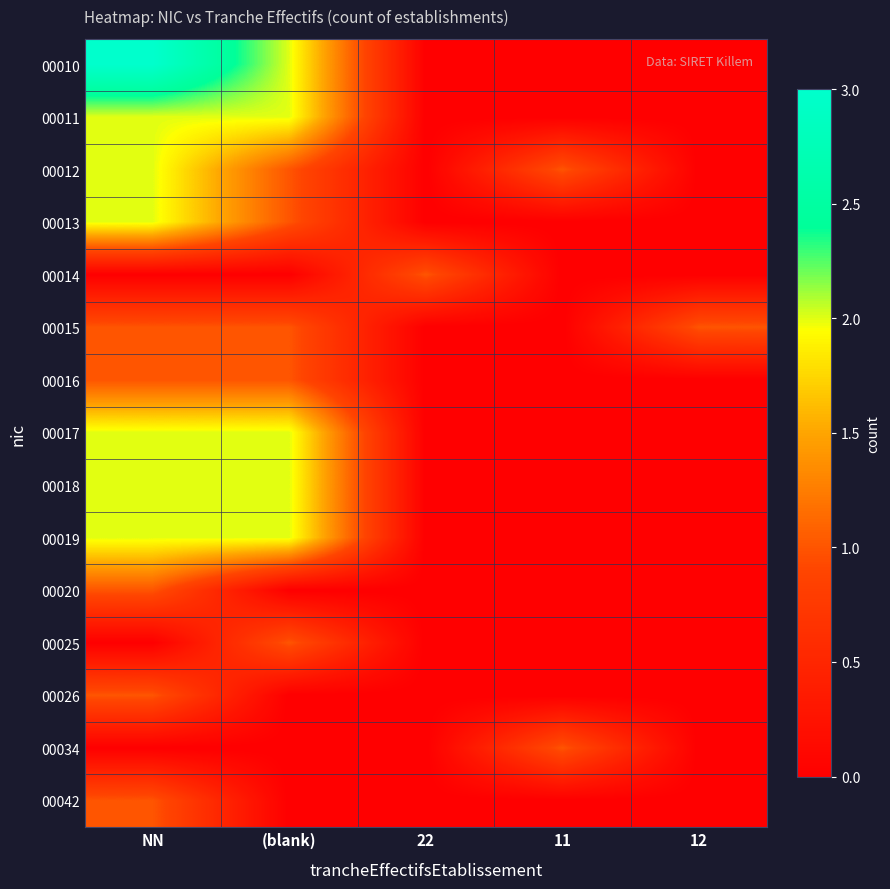

Reading left to right, list all the values displayed in this chart.

00010: NN=3	(blank)=2	22=0	11=0	12=0
00011: NN=2	(blank)=2	22=0	11=0	12=0
00012: NN=2	(blank)=1	22=0	11=1	12=0
00013: NN=2	(blank)=1	22=0	11=0	12=0
00014: NN=0	(blank)=0	22=1	11=0	12=0
00015: NN=1	(blank)=1	22=0	11=0	12=1
00016: NN=1	(blank)=1	22=0	11=0	12=0
00017: NN=2	(blank)=2	22=0	11=0	12=0
00018: NN=2	(blank)=2	22=0	11=0	12=0
00019: NN=2	(blank)=2	22=0	11=0	12=0
00020: NN=1	(blank)=0	22=0	11=0	12=0
00025: NN=0	(blank)=1	22=0	11=0	12=0
00026: NN=1	(blank)=0	22=0	11=0	12=0
00034: NN=0	(blank)=0	22=0	11=1	12=0
00042: NN=1	(blank)=0	22=0	11=0	12=0